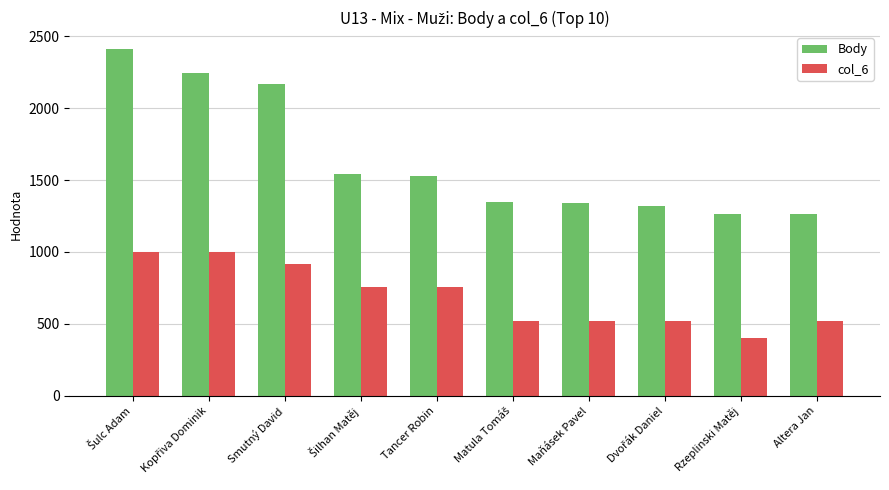

What is the average value of the Body series?

1643